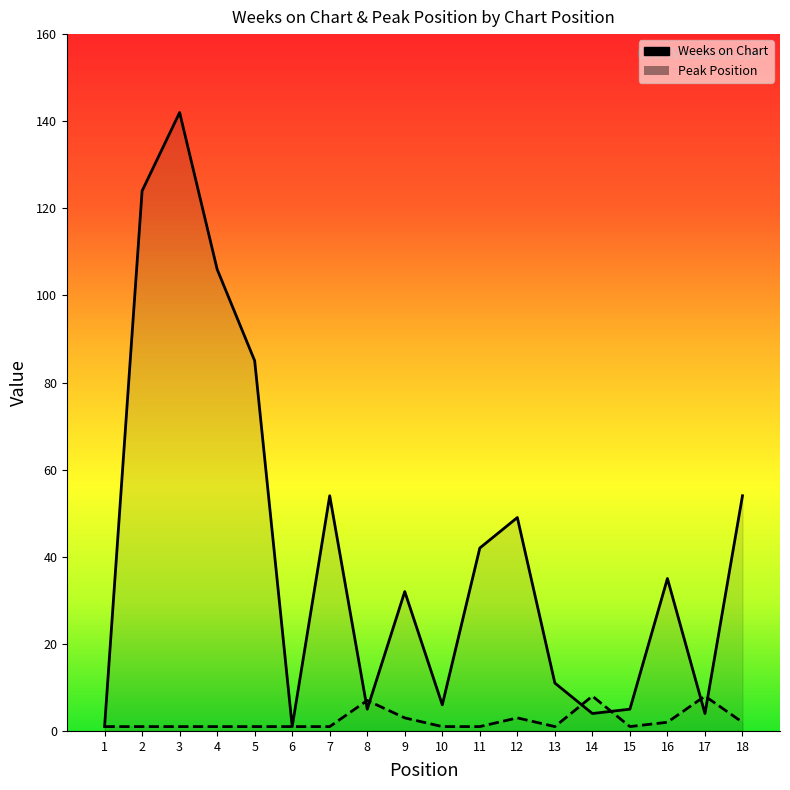

Read the Weeks on Chart value at 3, to the nearest 10.

140